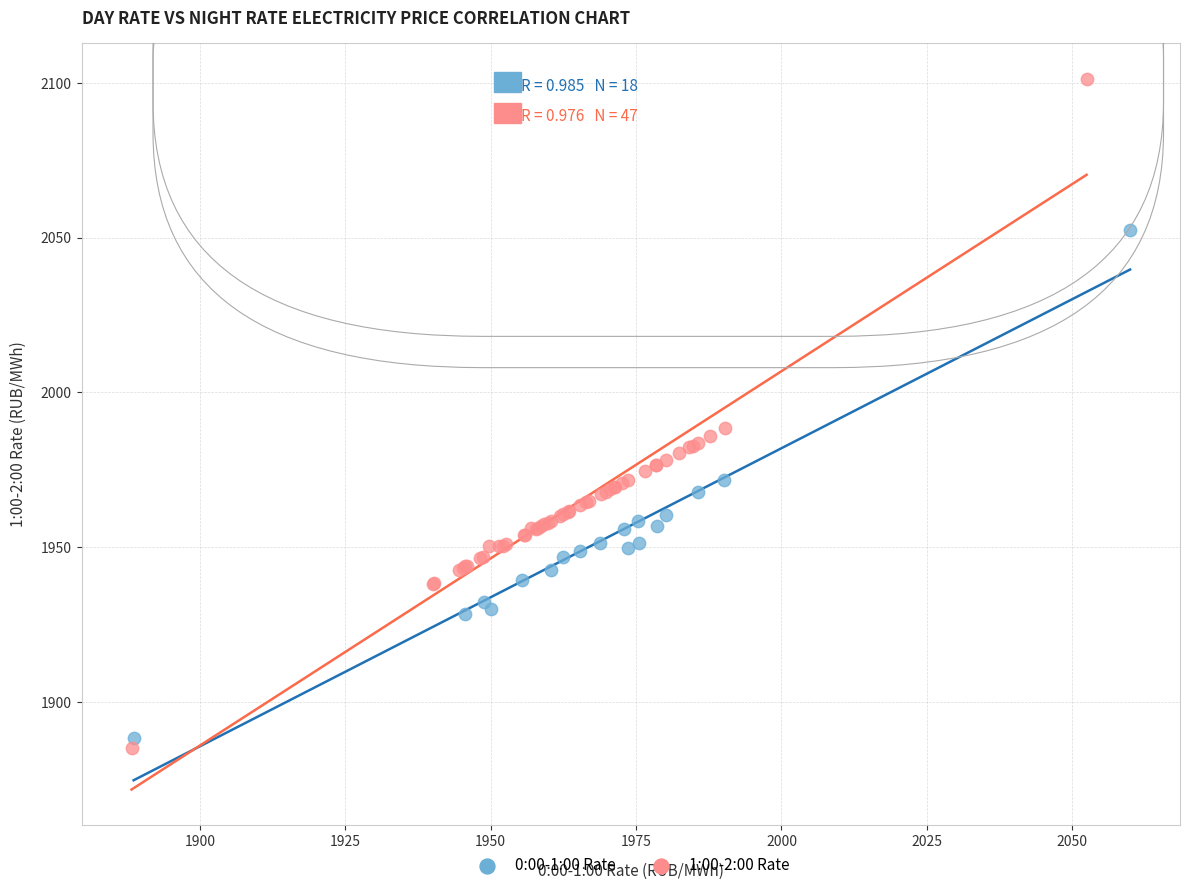

Which series contains the highest Y value?

1:00-2:00 Rate